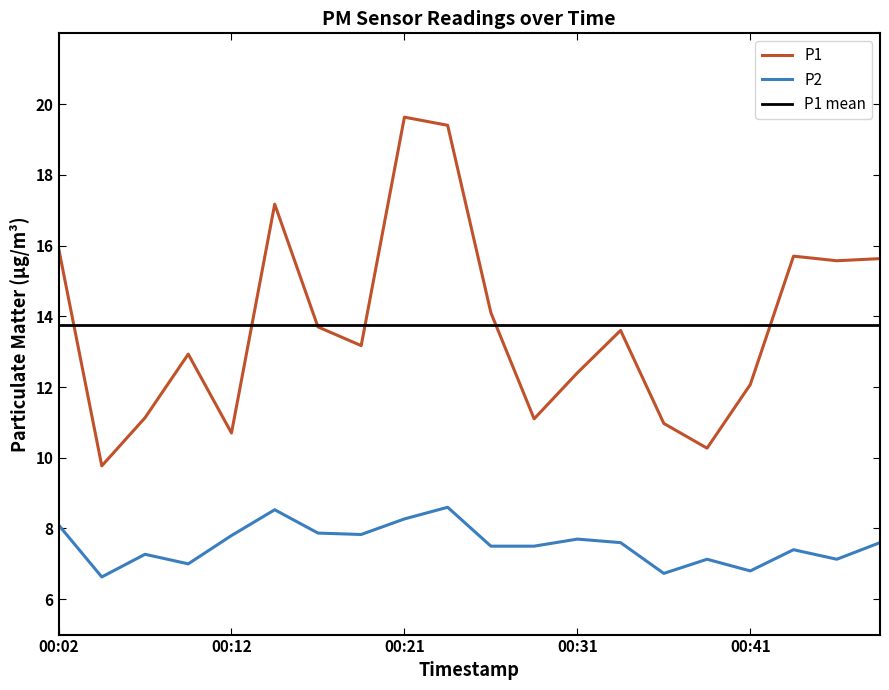

How many values in the P1 series exceed 13?

11